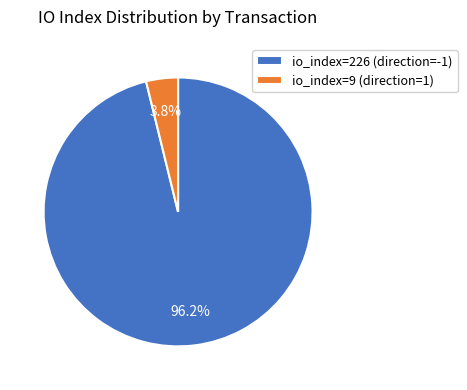

Combined, do io_index=226 (direction=-1) and io_index=9 (direction=1) account for over 50%?

Yes